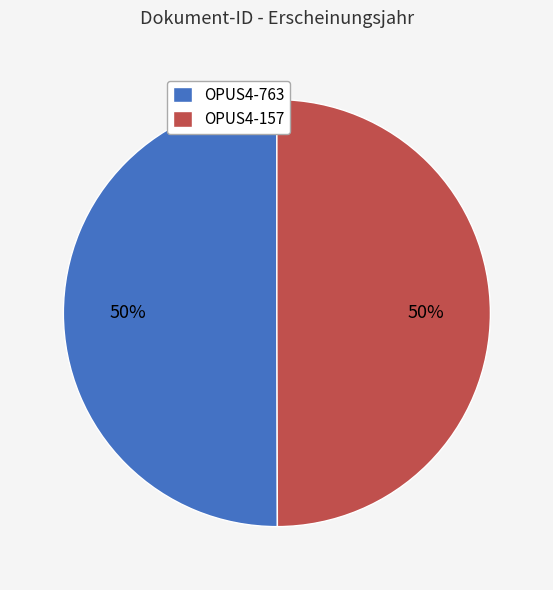

What is the ratio of the value at OPUS4-763 to the value at OPUS4-157?

1.0